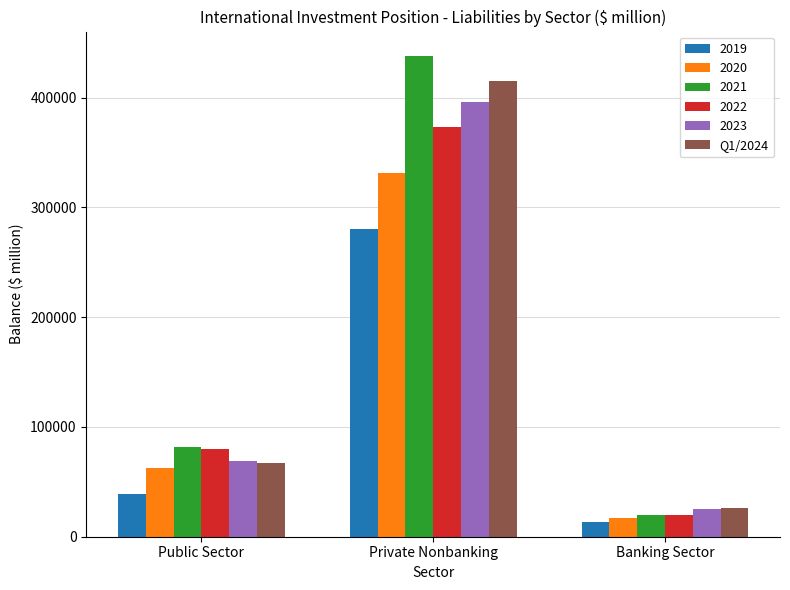

Rank the series at Private Nonbanking from lowest to highest value.

2019, 2020, 2022, 2023, Q1/2024, 2021